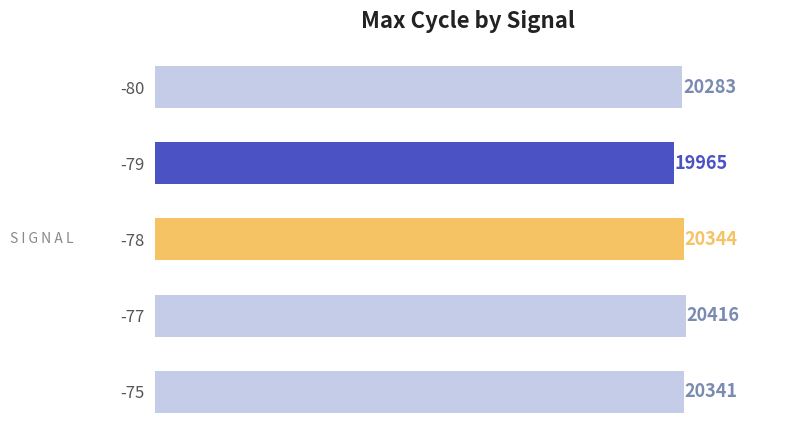

At which label is the value closest to 20190?

-80